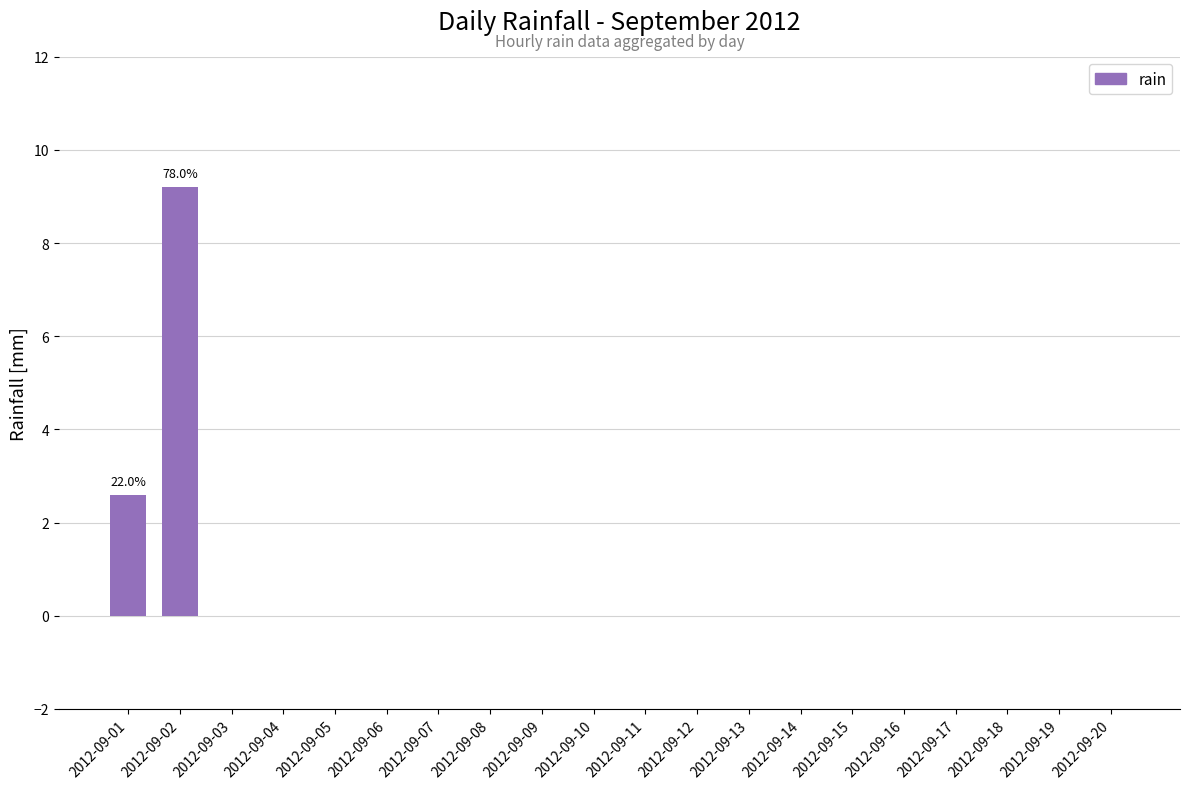

Are the bars horizontal?

No